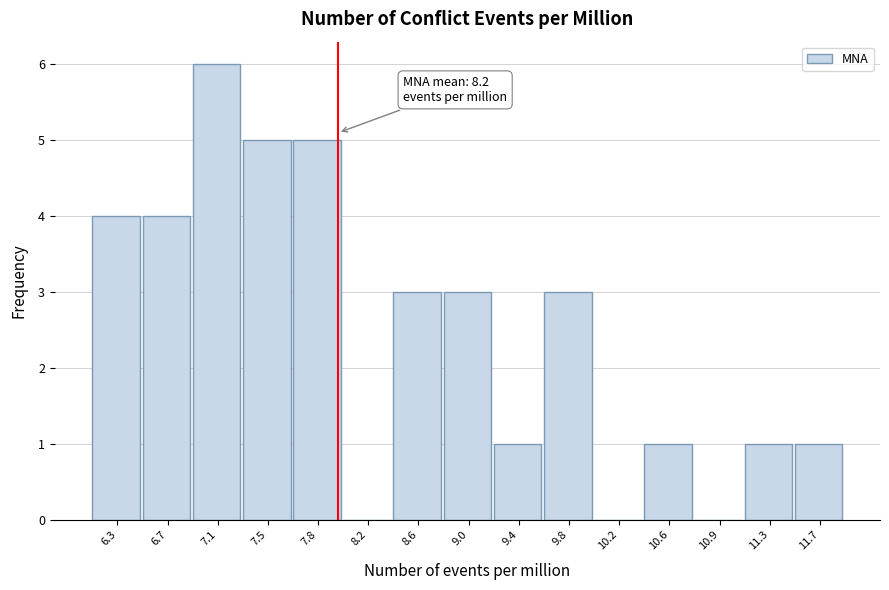

Reading left to right, what are all the values shown in this chart?

6.3=4	6.7=4	7.1=6	7.5=5	7.8=5	8.2=0	8.6=3	9.0=3	9.4=1	9.8=3	10.2=0	10.6=1	10.9=0	11.3=1	11.7=1